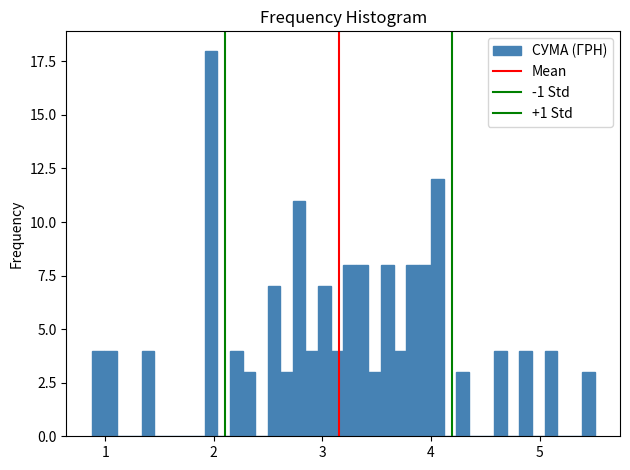

Around what value on the x-axis is the tallest bar? Give the approximate position of its centre, as read against the axis.

2.0